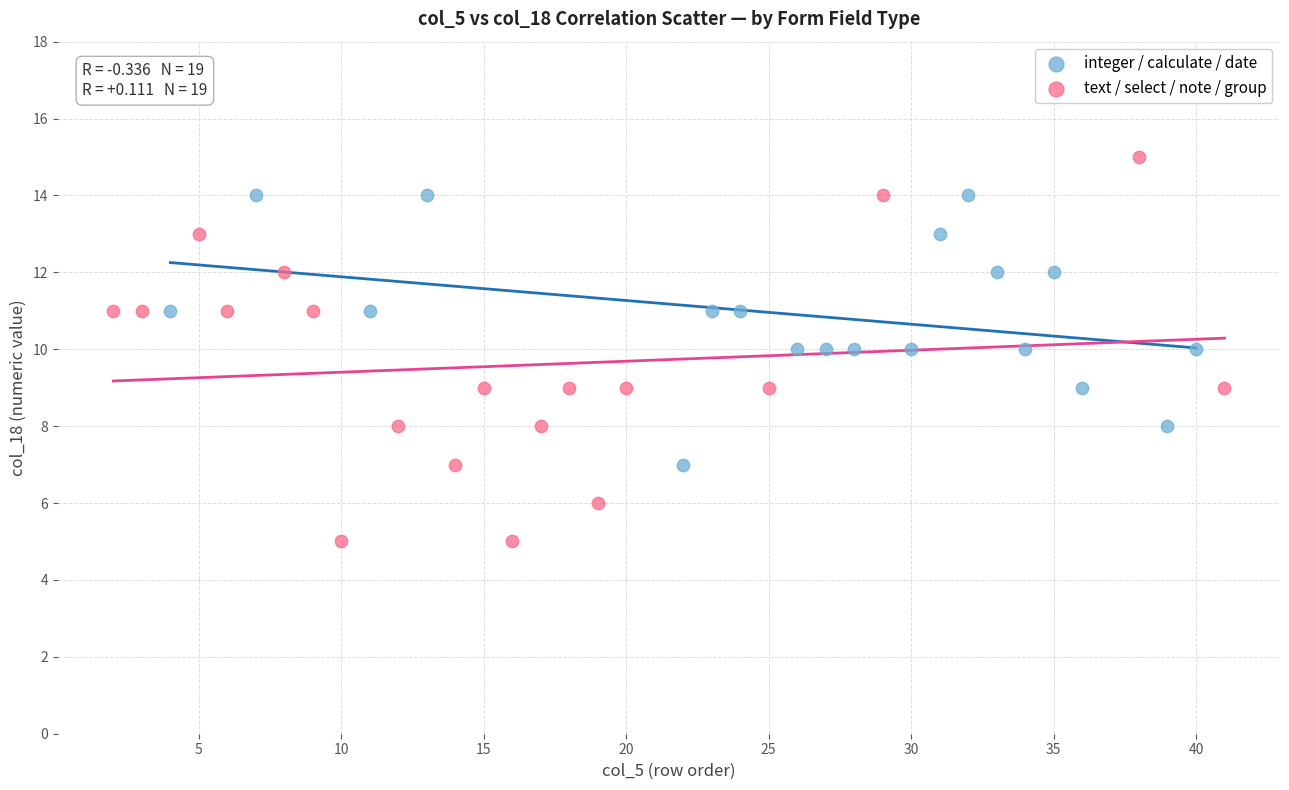

Which series has the widest spread of Y values?

text / select / note / group